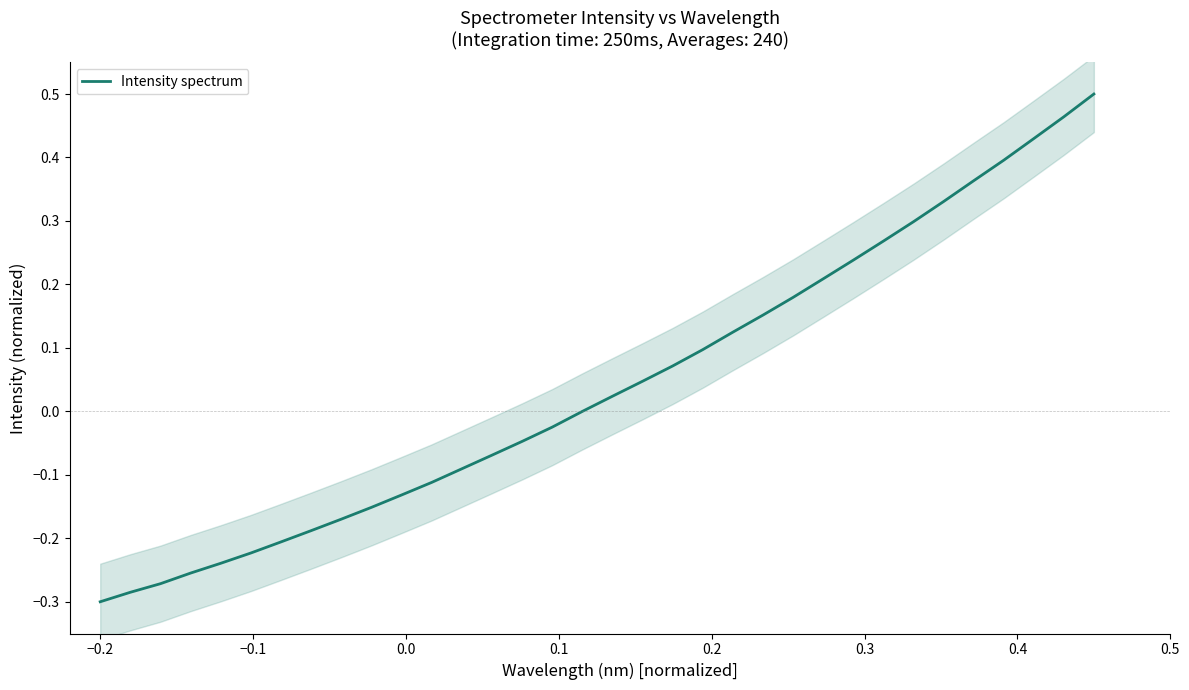

How many values are below 0?

17